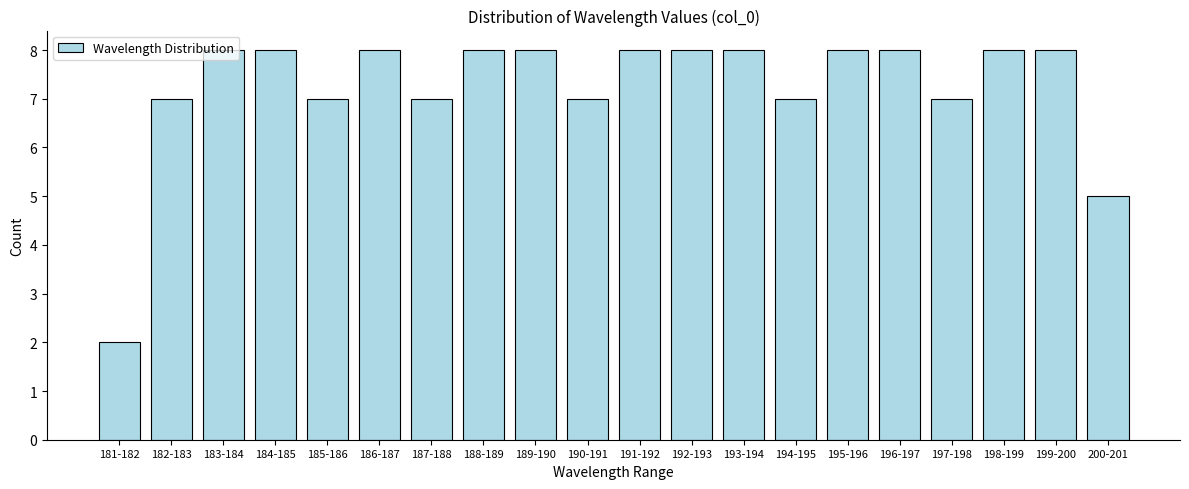

Which label corresponds to the smallest value in the chart?

181-182